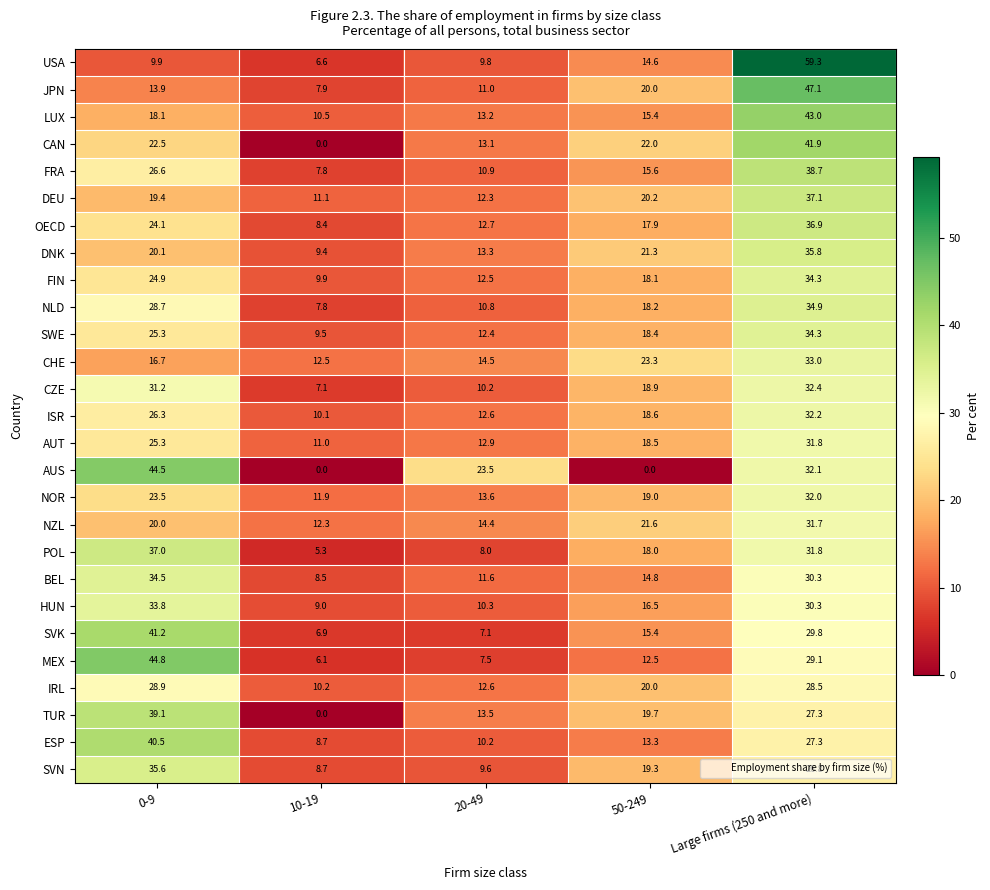

How many series are shown in this chart?

27